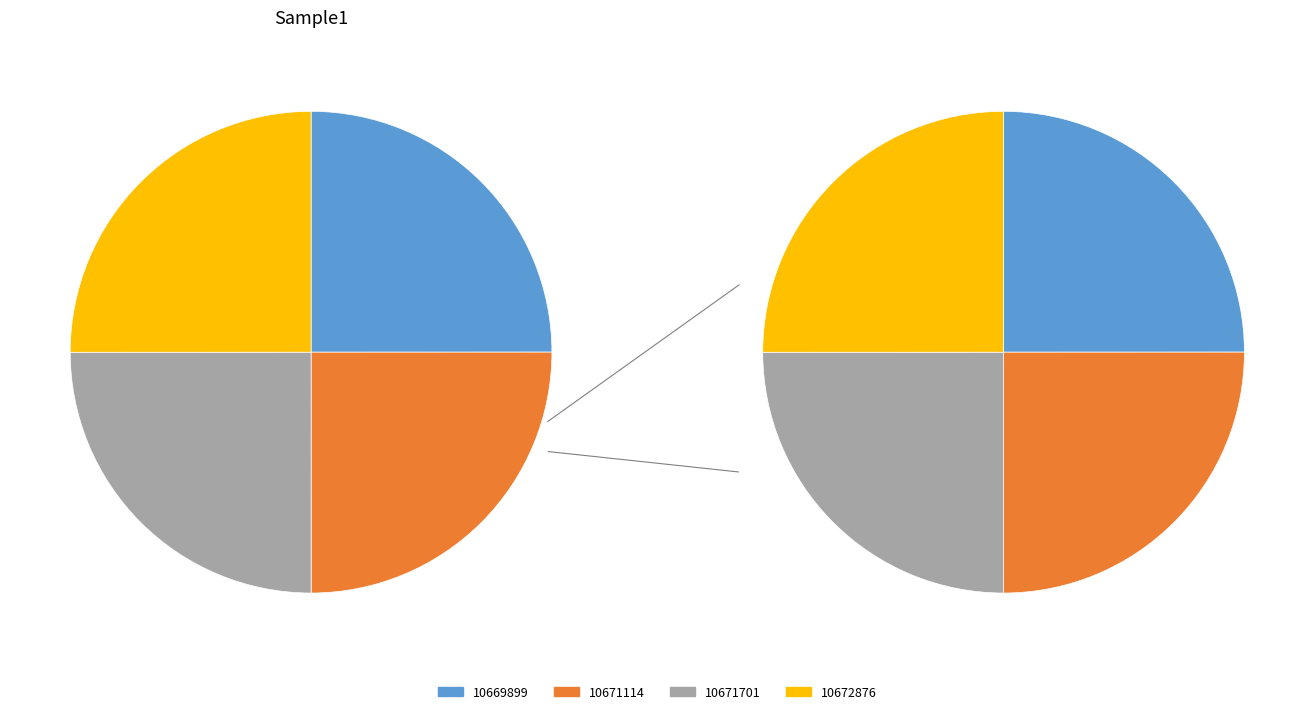

Does 10669899 account for over 50% of the chart?

No